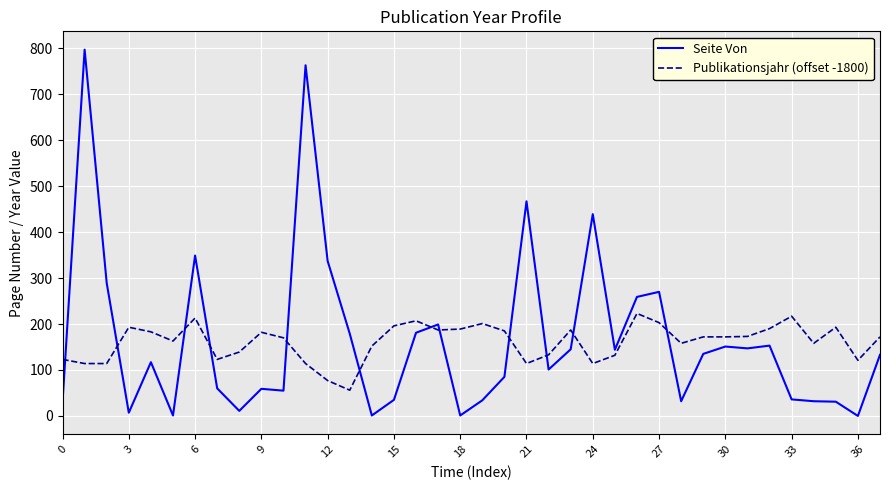

What is the lowest value of the Publikationsjahr (offset -1800) series?

56